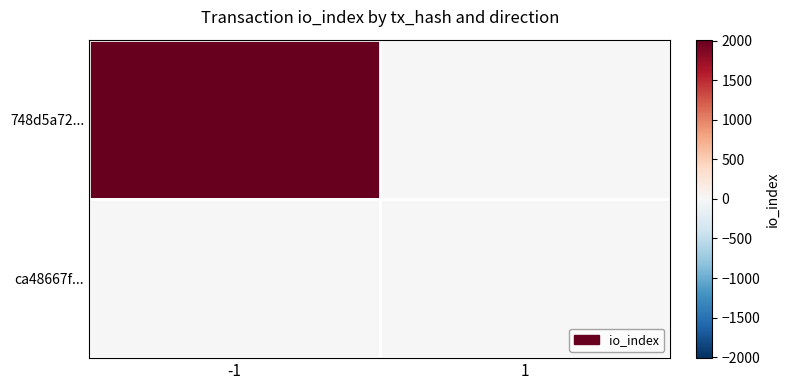

Which series has the widest spread of values?

748d5a72...